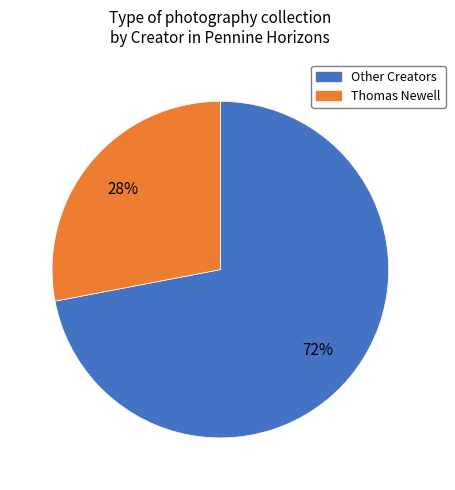

Count the number of slices in the pie.

2